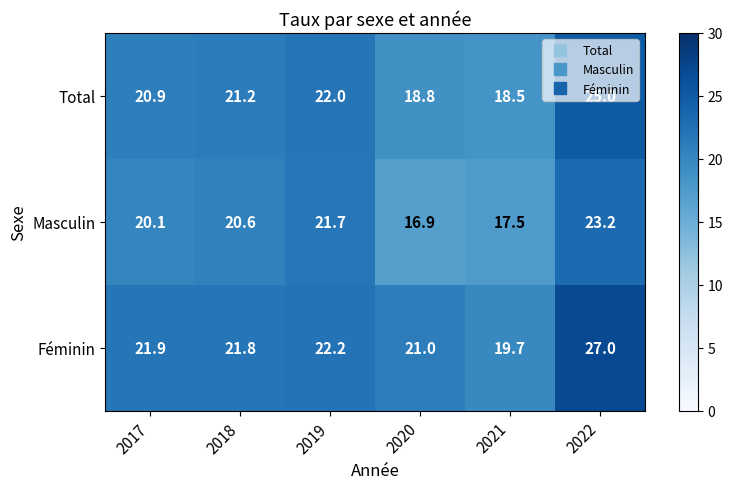

What is the spread (max minus min) of values at 2019?

0.5